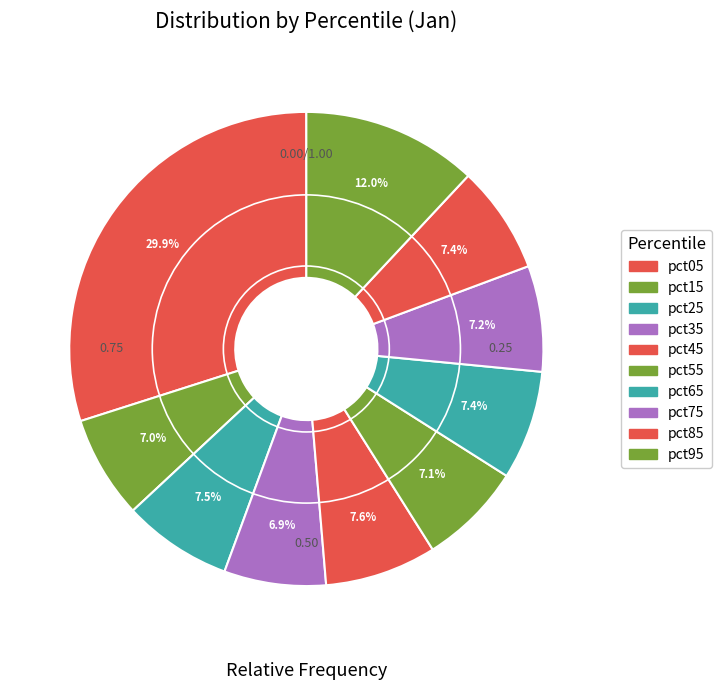

Rank the categories by value from lowest to highest.

pct35, pct15, pct55, pct75, pct85, pct65, pct25, pct45, pct95, pct05